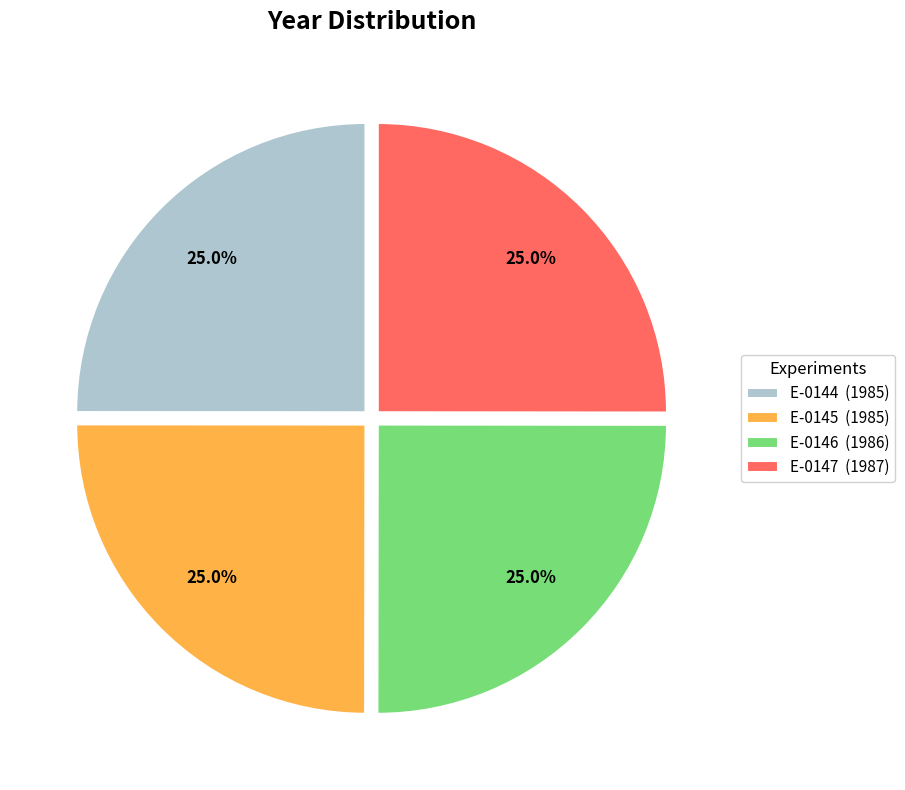

The E-0145 slice represents 25% of the pie. True or false?

True